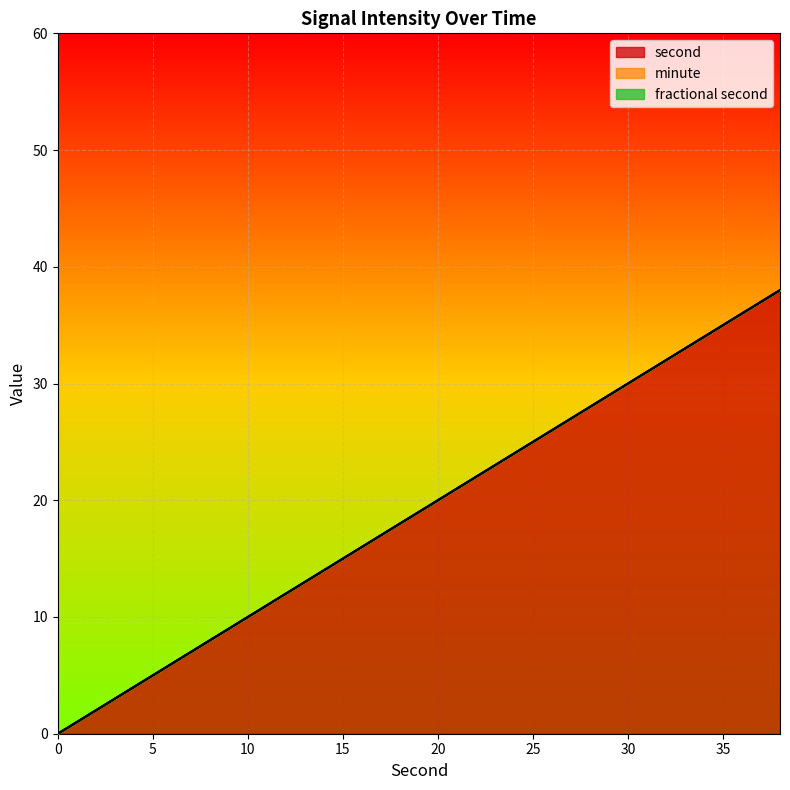

True or false: fractional second and second intersect in this chart.

False